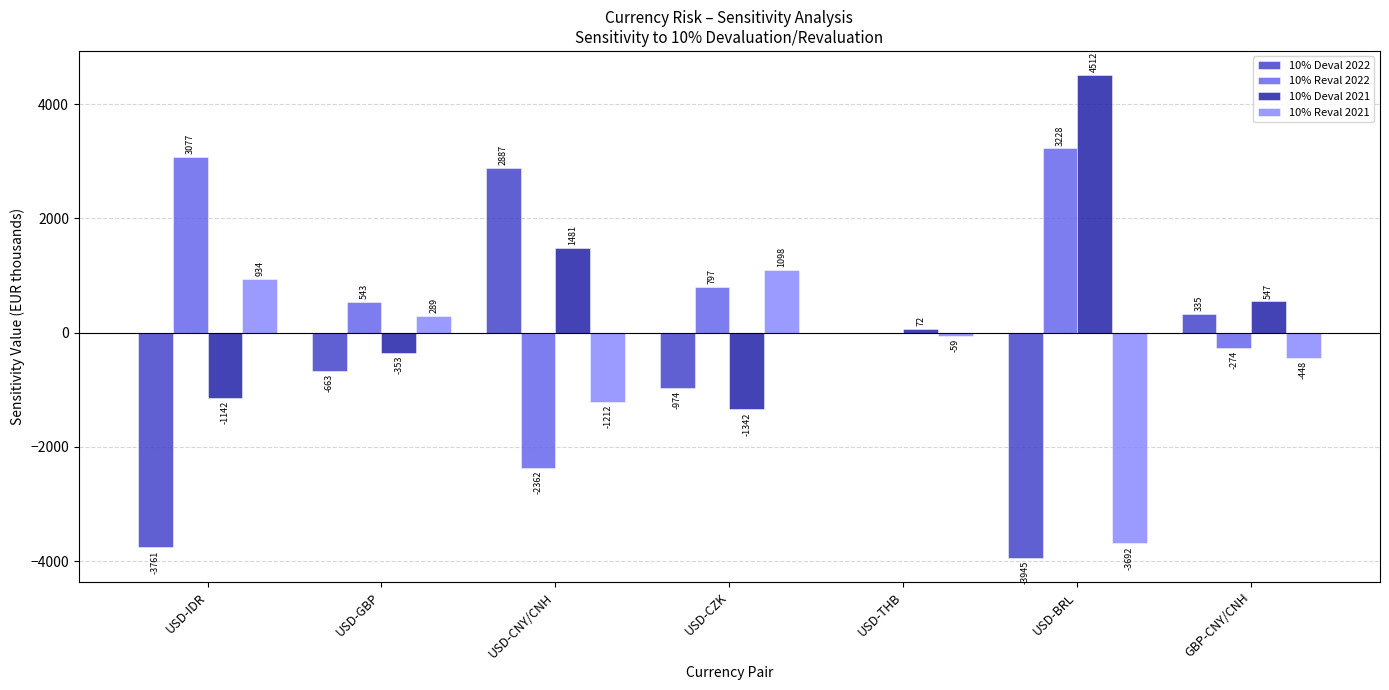

Is it true that 10% Deval 2022 equals -1076 at USD-GBP?

False